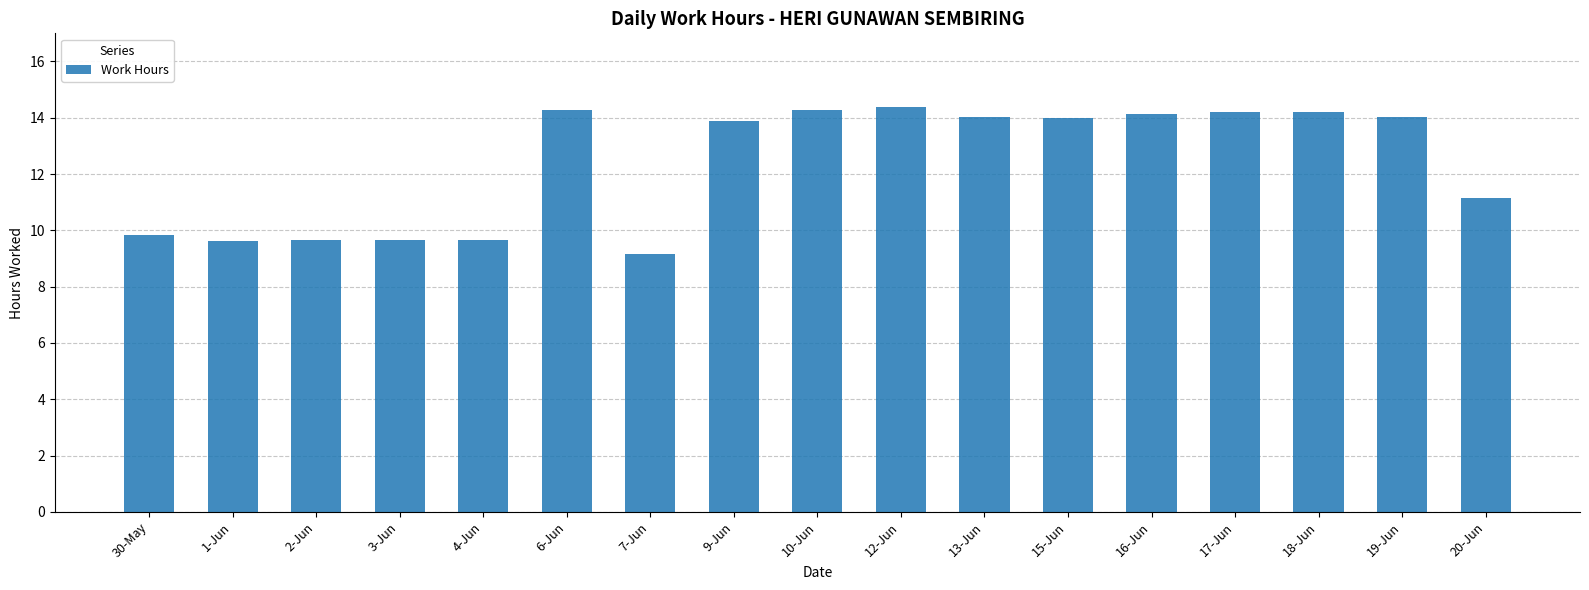

The value at 10-Jun is 19.8. True or false?

False